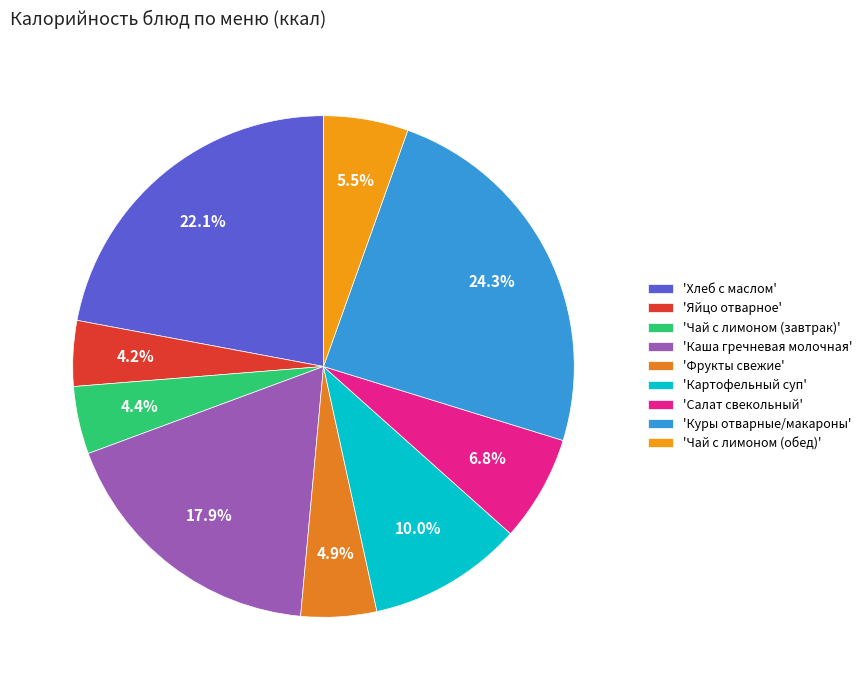

To the nearest percent, what is the average slice percentage?

11%